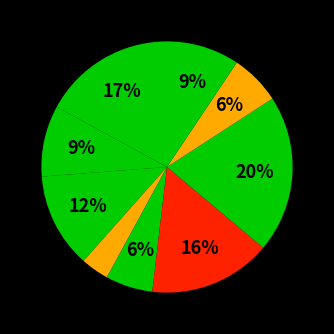

How many slices are in this pie chart?

9